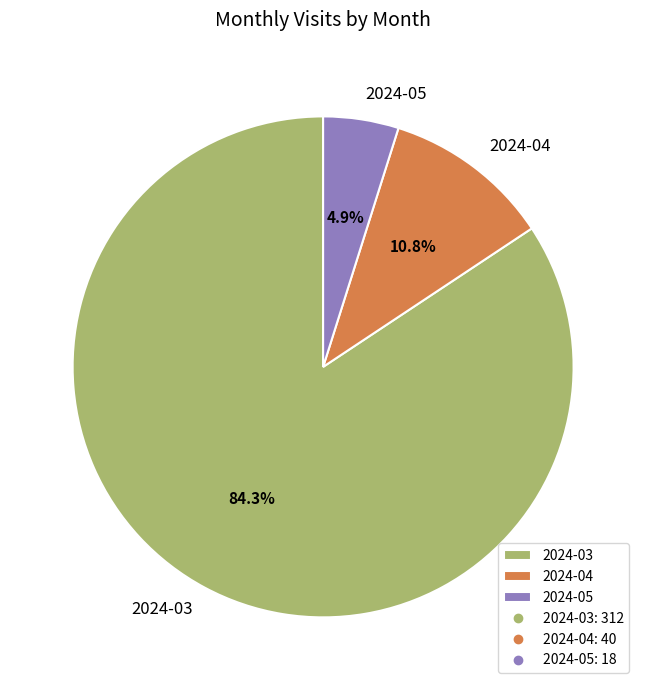

Which category has the smallest portion of the pie?

2024-05